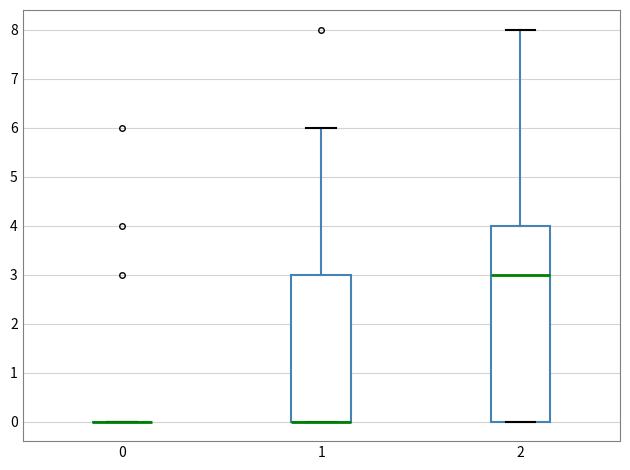

Reading left to right, read every box against the y-axis: the position of its median line, the range the box covers, and the ends of its whiskers. The values are not printed on the chart, so give them approximately, as read against the axis.

0: box collapsed to a line at 0, whiskers 0 to 0
1: median 0 (drawn on the box's lower edge), box 0 to 3, whiskers 0 to 6
2: median 3, box 0 to 4, whiskers 0 to 8